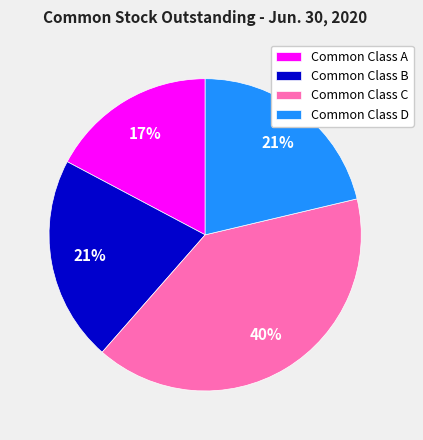

To the nearest percent, what portion does Common Class D represent?

21%